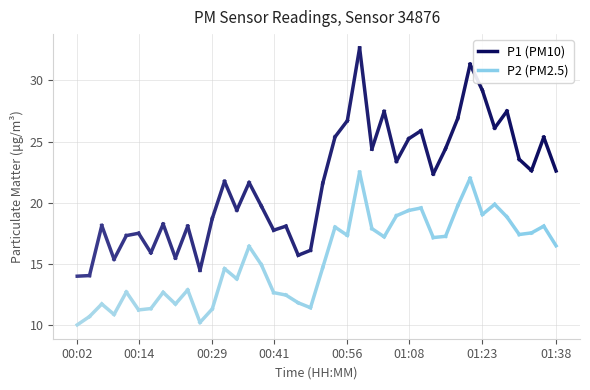

What are all the series names shown in the legend?

P1, P2